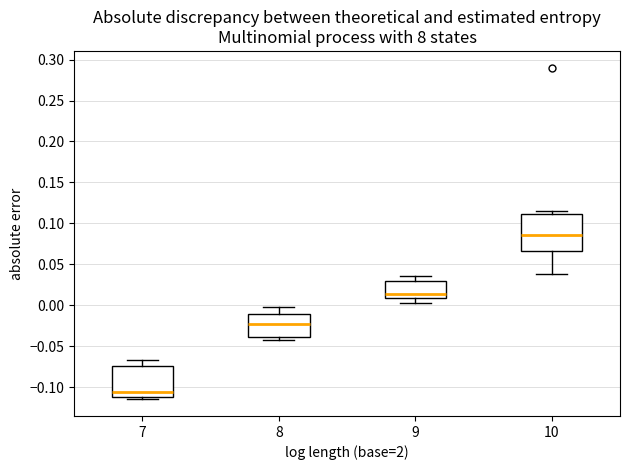

Comparing the boxes themselves (not the whiskers), which one is the tallest?

10